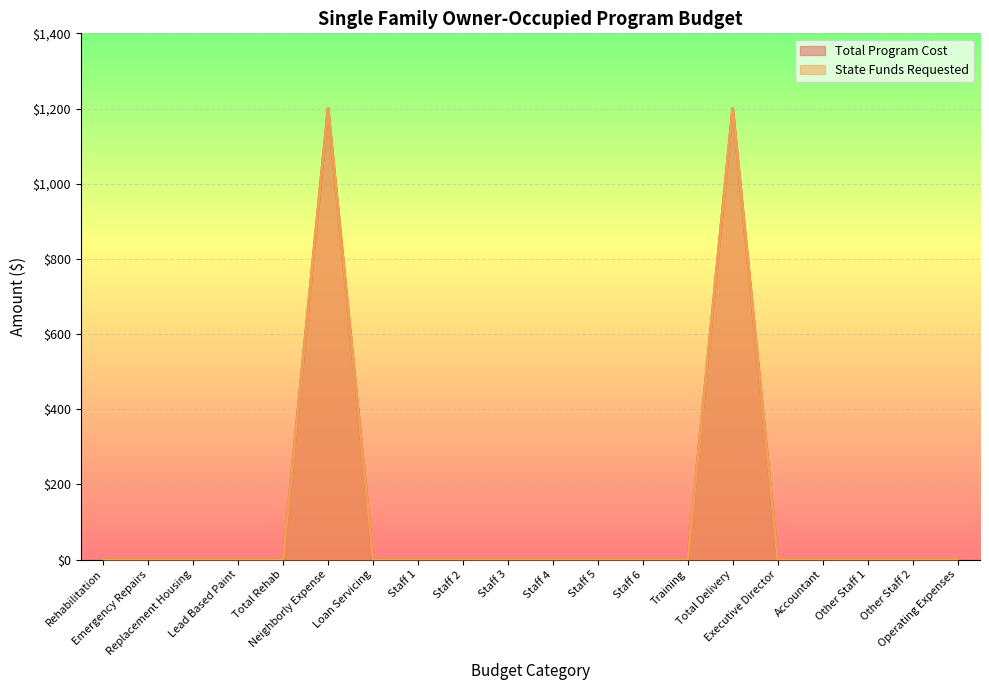

Between Loan Servicing and Training, which series saw the biggest shift?

Total Program Cost